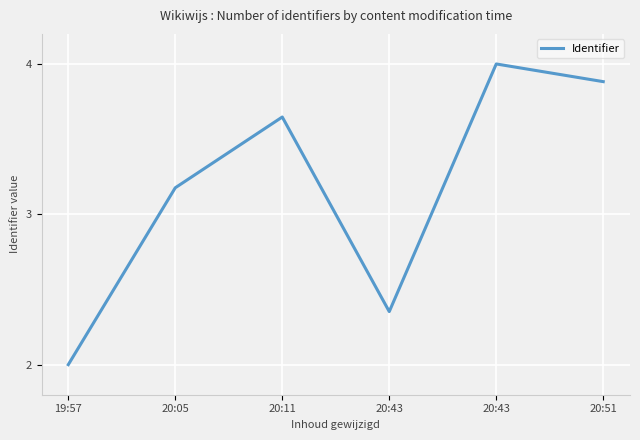

Does the chart have visible grid lines?

Yes